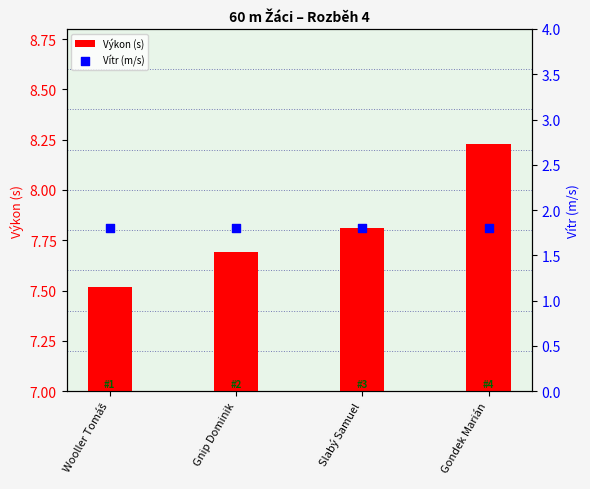

Which series reaches the minimum Y coordinate?

Vítr (m/s)